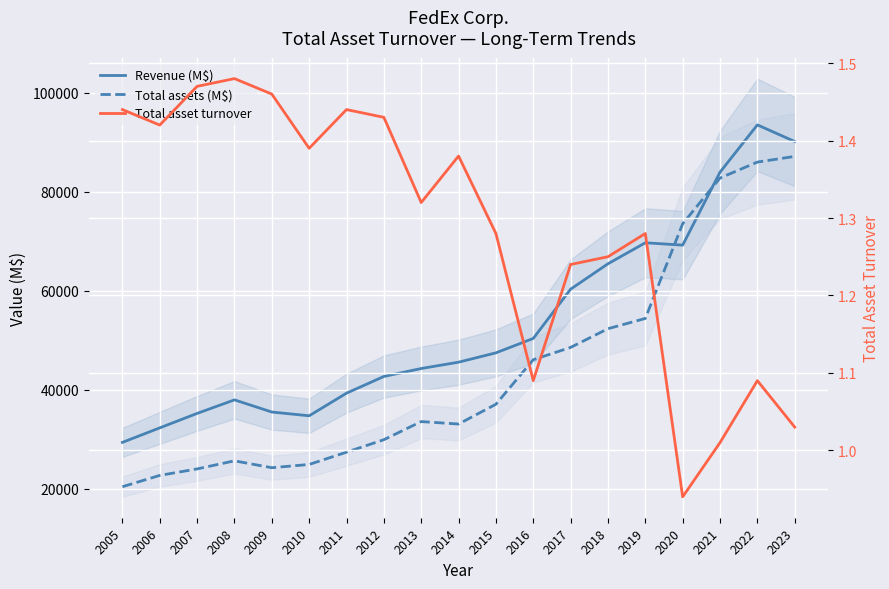

What is the total value across all series at 2005?

49768.4